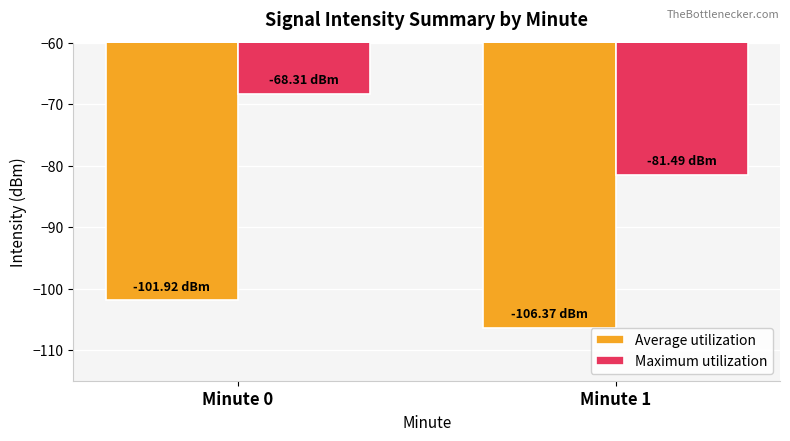

What is the average value of the Average utilization series?

-104.1